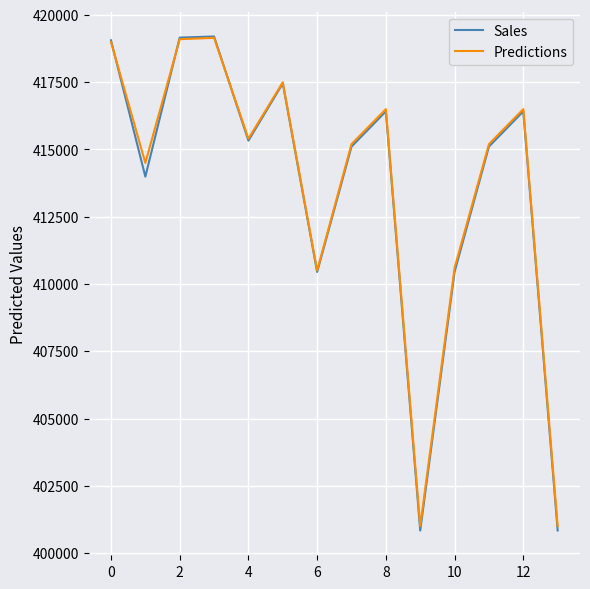

How many lines are shown in the chart?

2